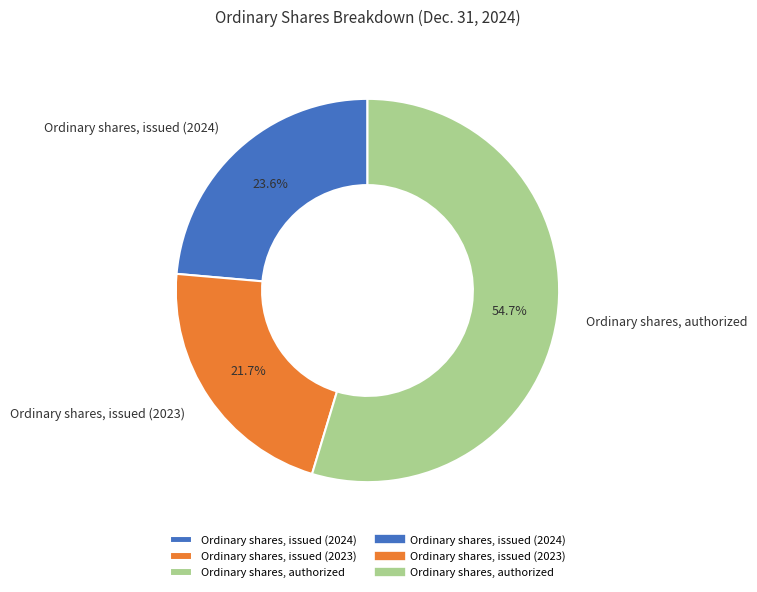

Which slice is the smallest?

Ordinary shares, issued (2023)